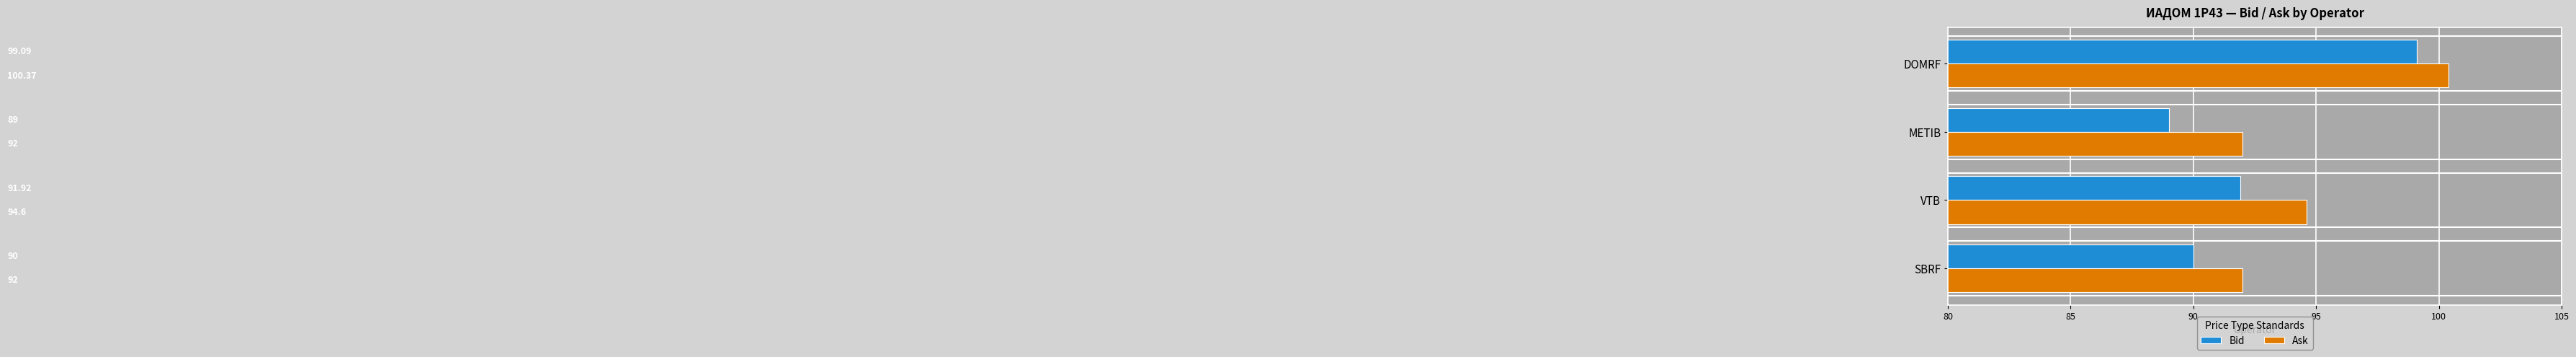

List the series in order of their overall mean, lowest first.

Bid, Ask